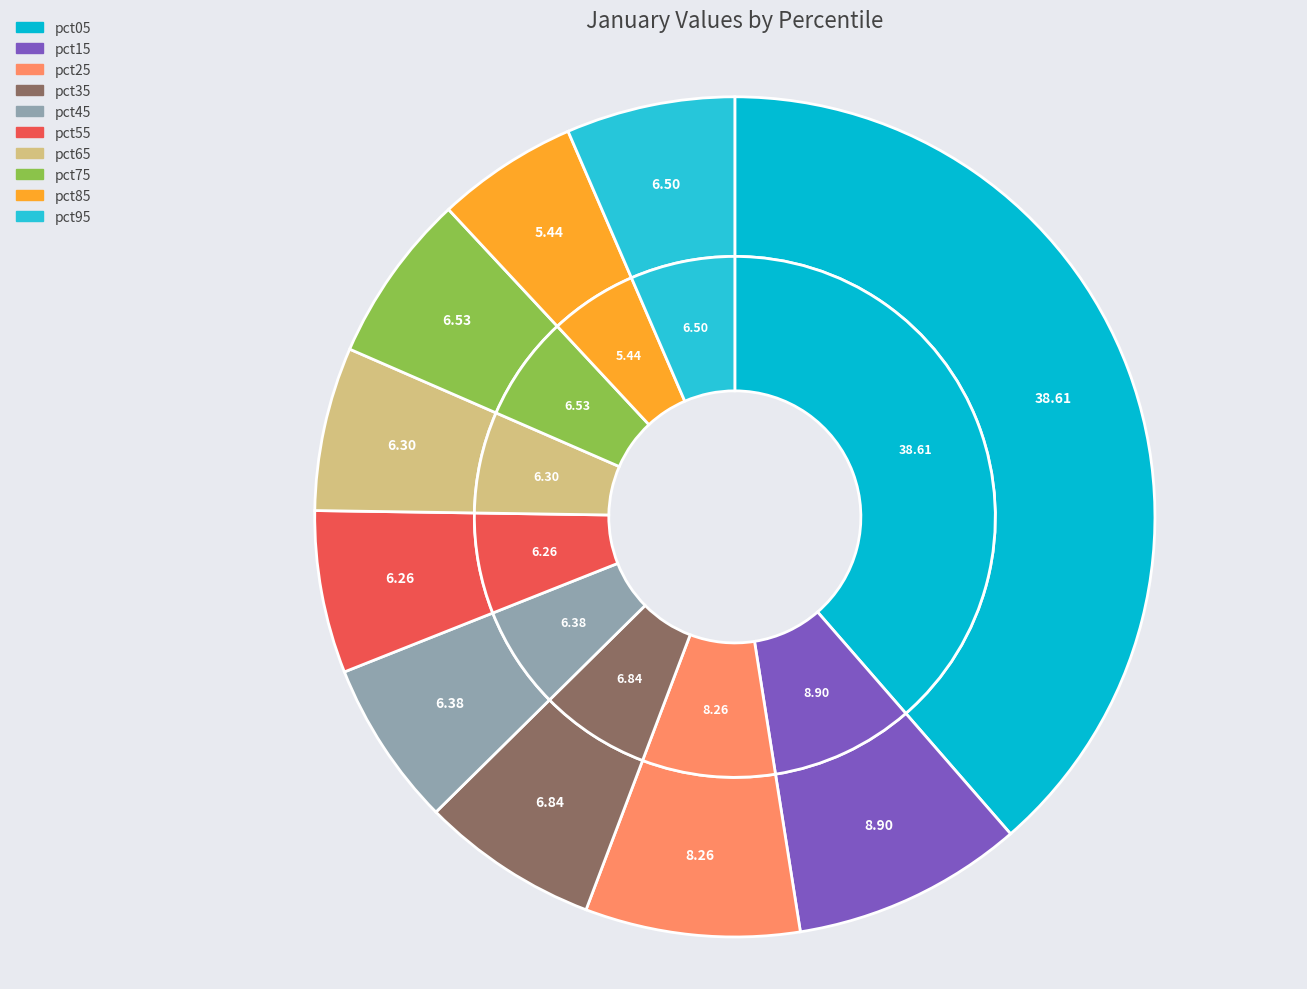

To the nearest percent, what is the average slice percentage?

10%